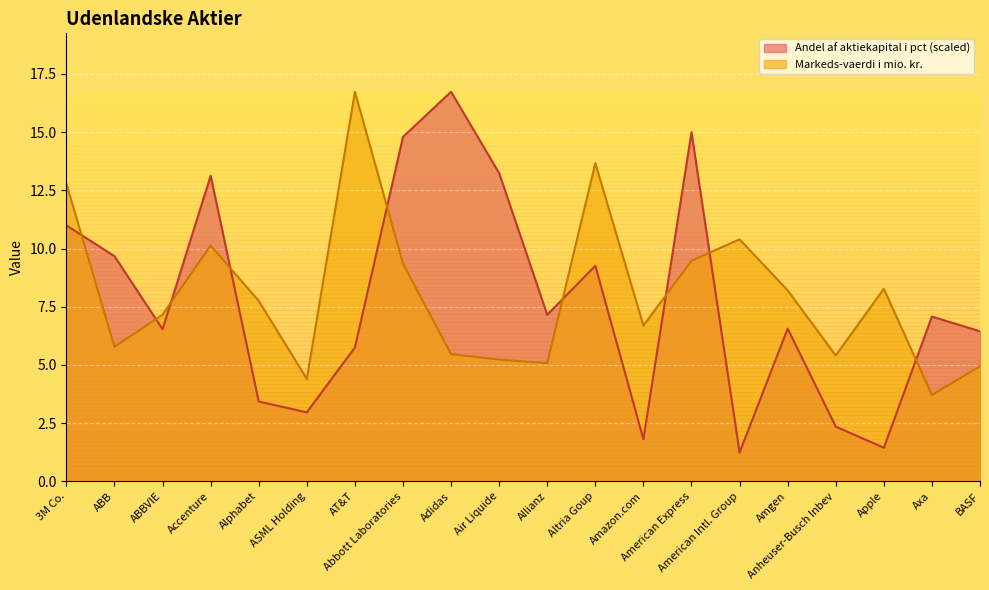

Rank the series by their maximum value, from lowest to highest.

Andel af aktiekapital i pct, Markeds-vaerdi i mio. kr.